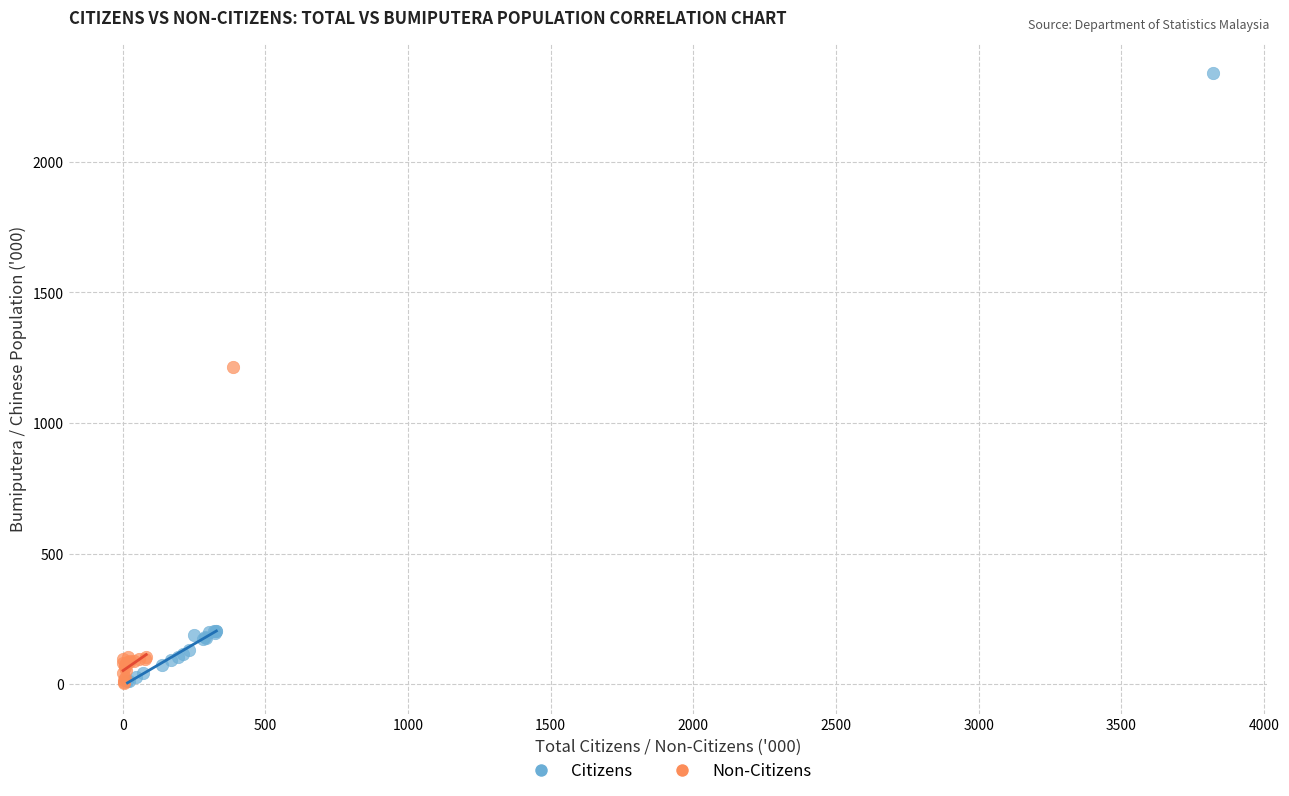

Which series contains the highest Y value?

Citizens